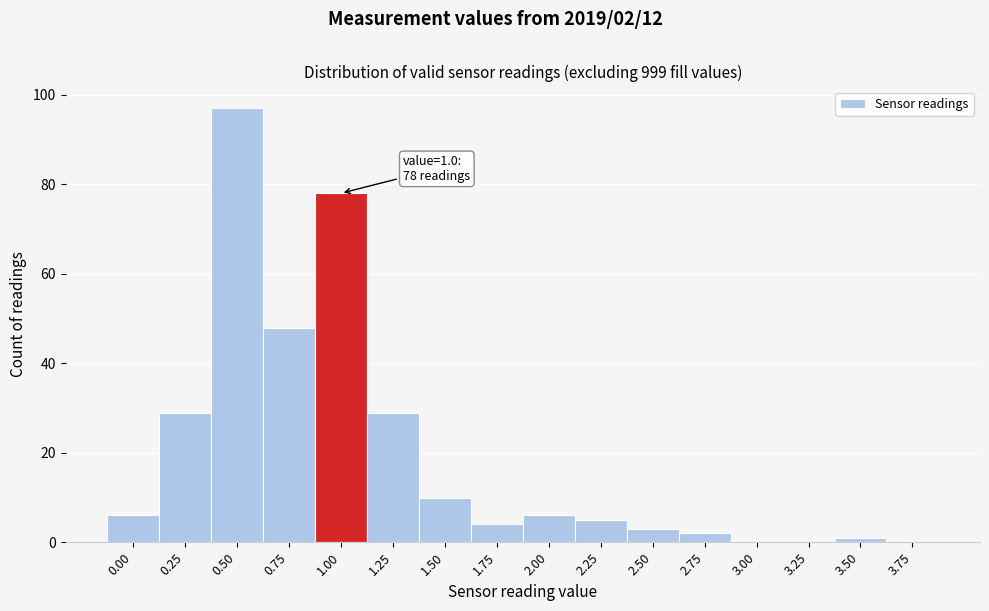

Reading left to right, transcribe all the data shown in this chart.

0.00=6	0.25=29	0.50=97	0.75=48	1.00=78	1.25=29	1.50=10	1.75=4	2.00=6	2.25=5	2.50=3	2.75=2	3.00=0	3.25=0	3.50=1	3.75=0